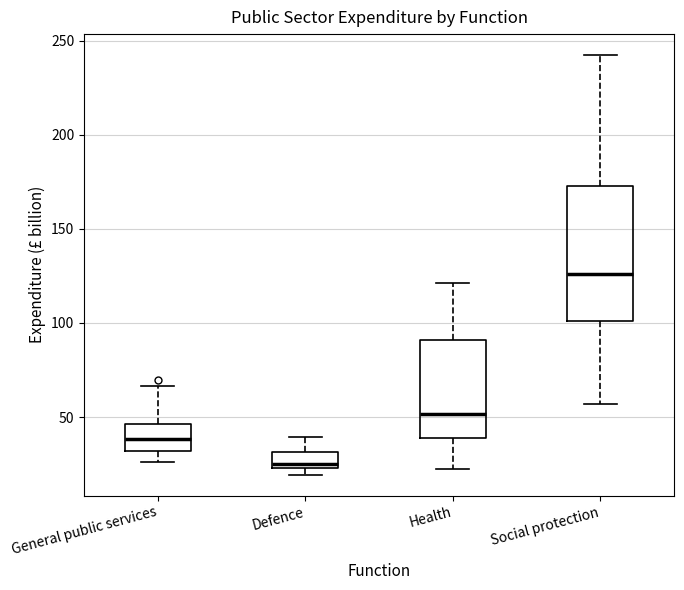

Reading left to right, transcribe this box plot: for each box, give where its median line is, the range the box spans, and where its two whiskers end, as read against the y-axis. The values are not printed on the chart, so give them approximately, as read against the axis.

General public services: median 40, box 30 to 45, whiskers 25 to 65
Defence: median 25 (just above the box's lower edge), box 25 to 30, whiskers 20 to 40
Health: median 50, box 40 to 90, whiskers 20 to 120
Social protection: median 125, box 100 to 175, whiskers 55 to 240